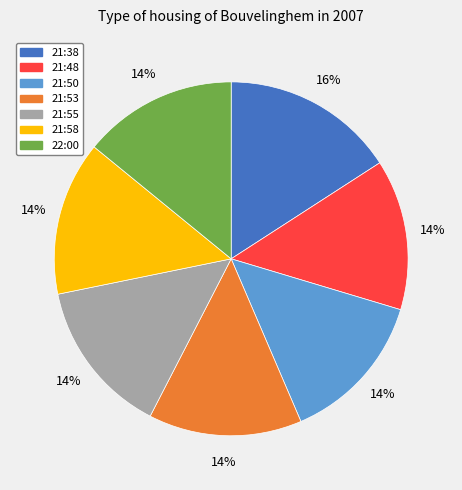

Is there any slice that represents more than half of the pie?

No